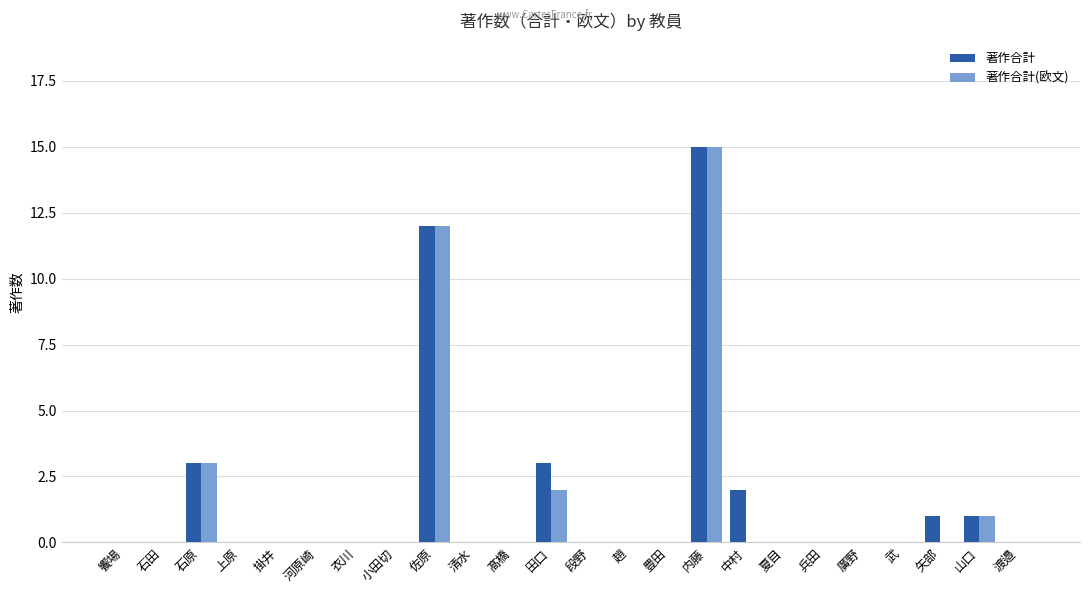

Between 田口 and 中村, which series saw the biggest shift?

著作合計(欧文)